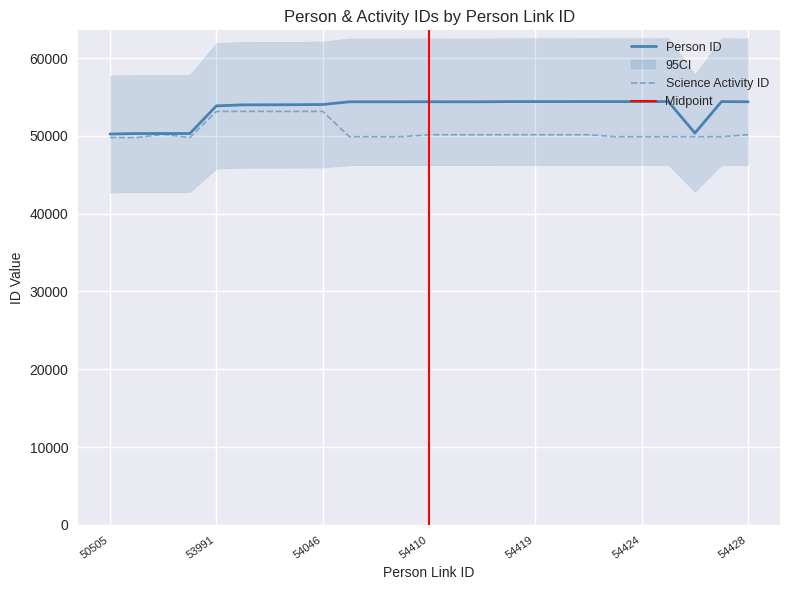

Read the Person ID value at 54011.

54006